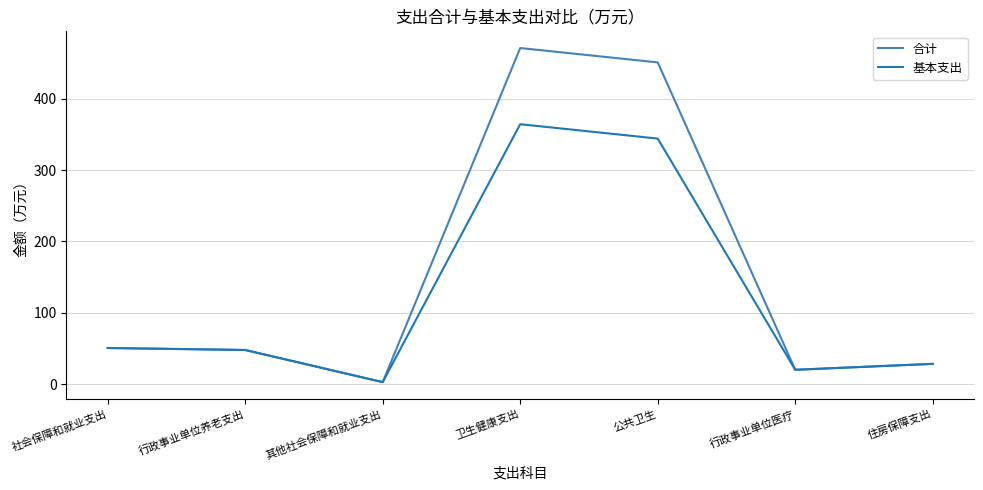

What is the total value across all series at 卫生健康支出?

835.1